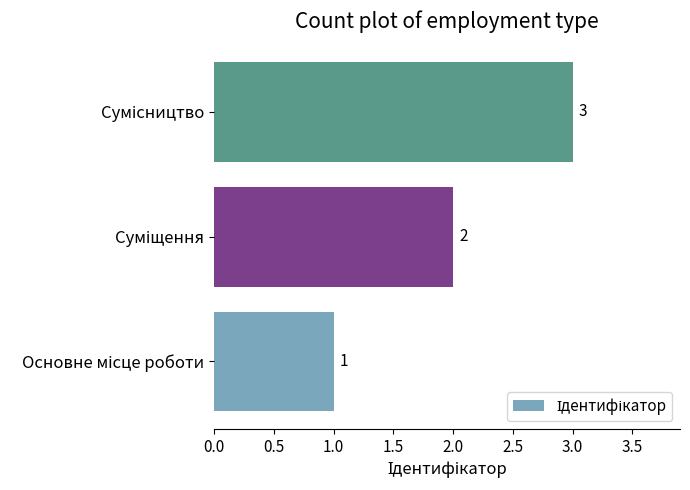

How many values are between 1 and 3?

3